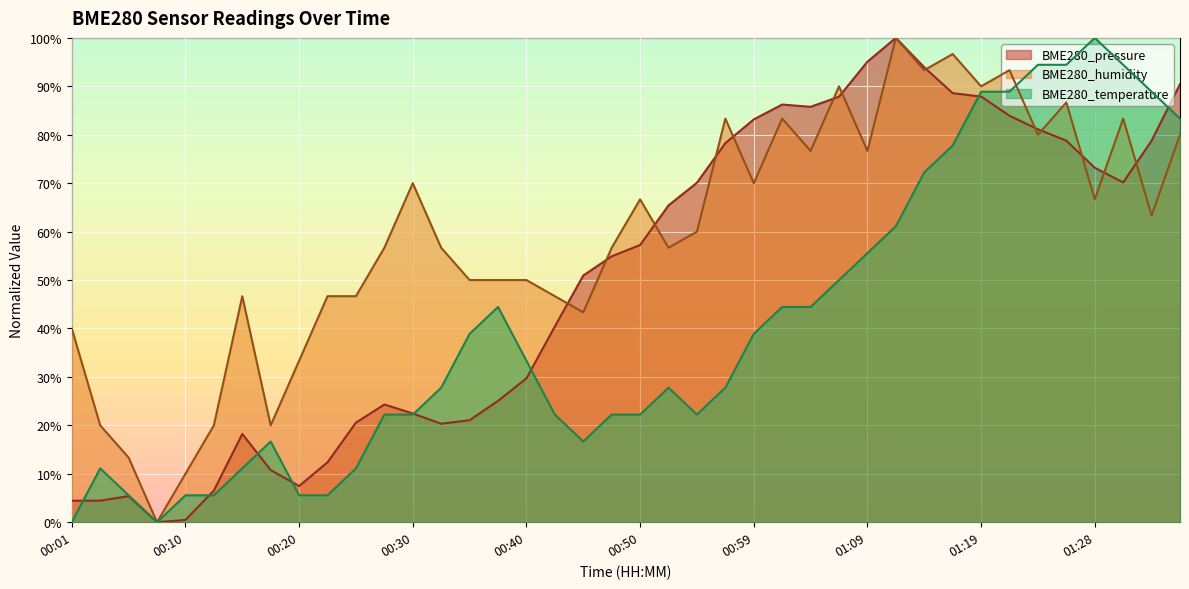

How many lines are shown in the chart?

3